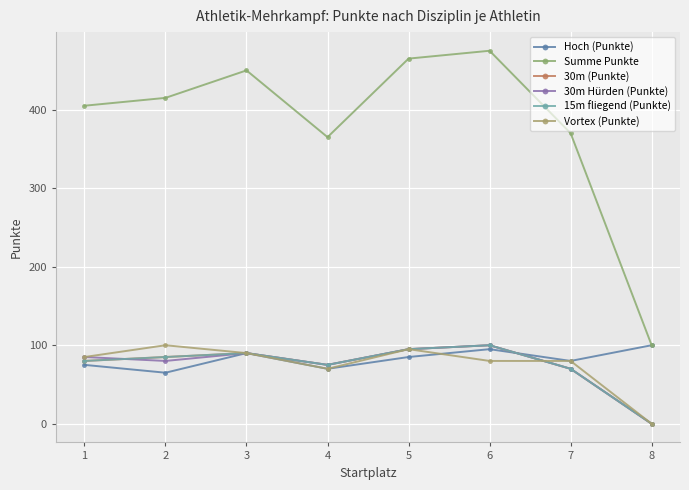

Between 5 and 6, which is larger?

6